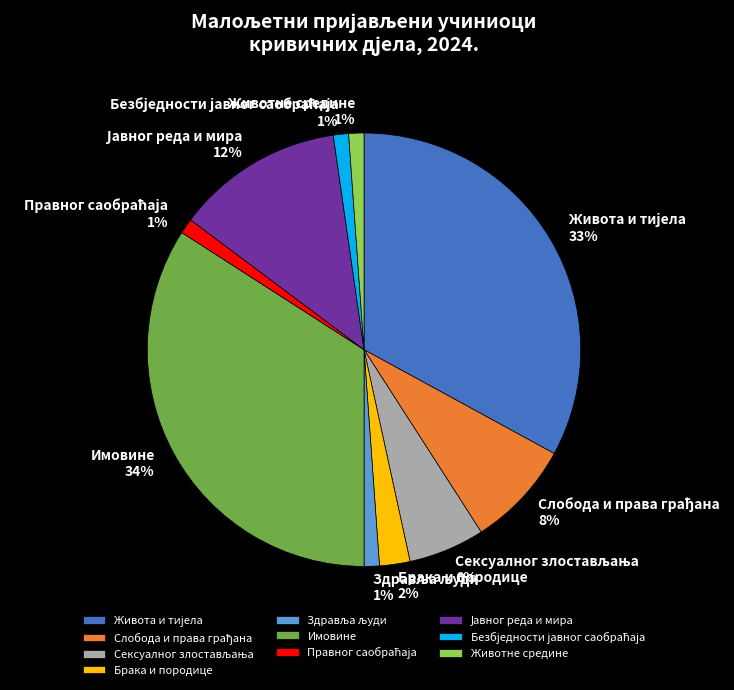

What percentage is the Животне средине slice, to the nearest percent?

1%